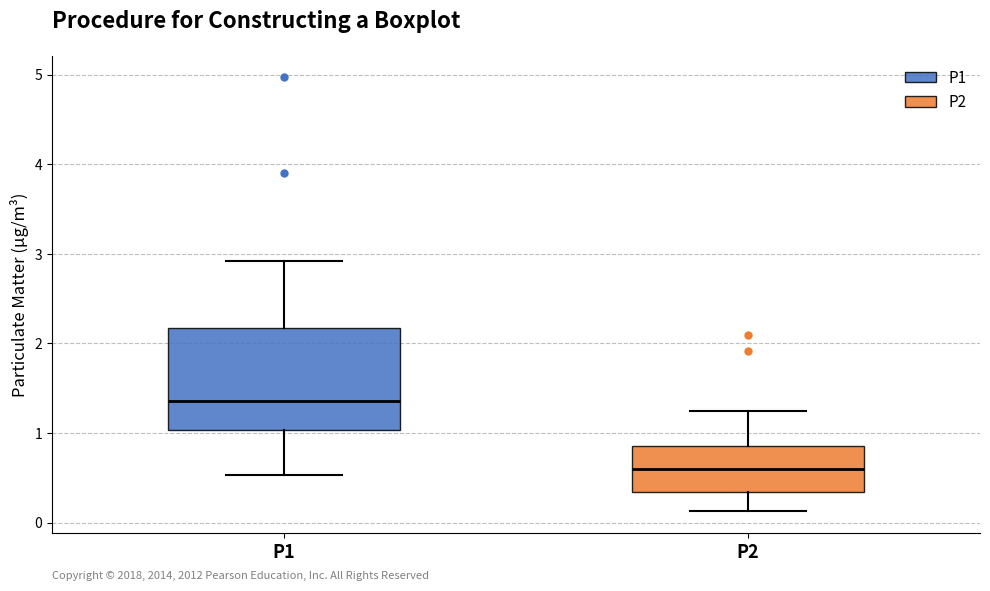

Reading left to right, read every box against the y-axis: the position of its median line, the range the box covers, and the ends of its whiskers. The values are not printed on the chart, so give them approximately, as read against the axis.

P1: median 1.4, box 1.0 to 2.2, whiskers 0.5 to 2.9
P2: median 0.6, box 0.3 to 0.9, whiskers 0.1 to 1.3